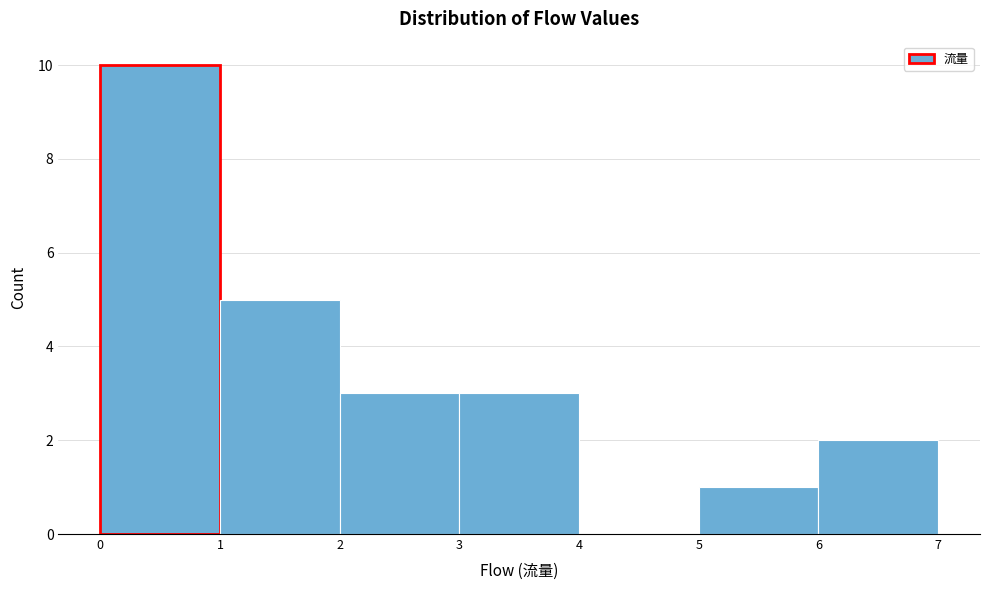

How tall is the bar that spans 5 to 6 on the x-axis? The values are not printed on the chart, so give them approximately, as read against the axis.

1